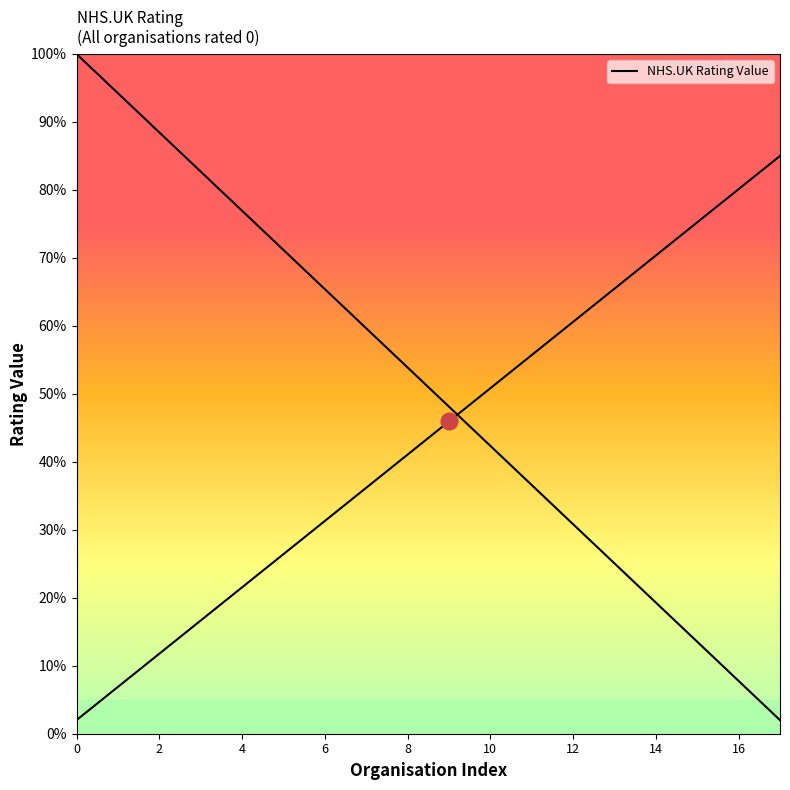

True or false: there are more than 2 points higher than both neighbors.

False